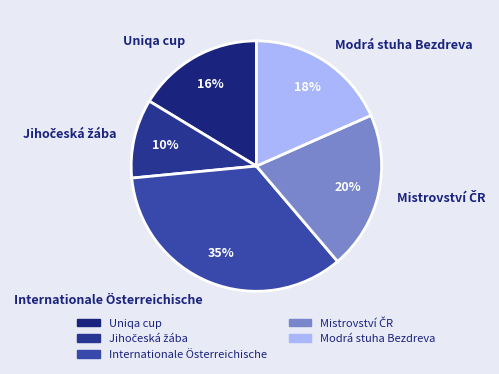

True or false: Modrá stuha Bezdreva accounts for 8% of the total.

False